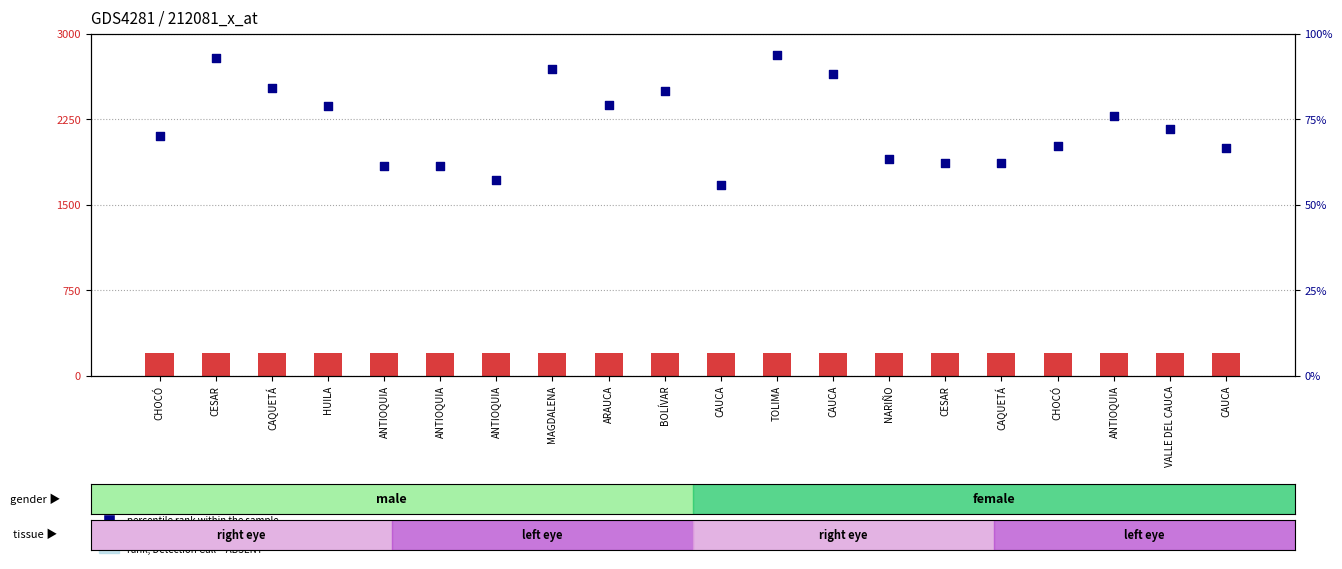

Is the value of count at CAUCA greater than the value of percentile rank within the sample at CHOCÓ?

Yes